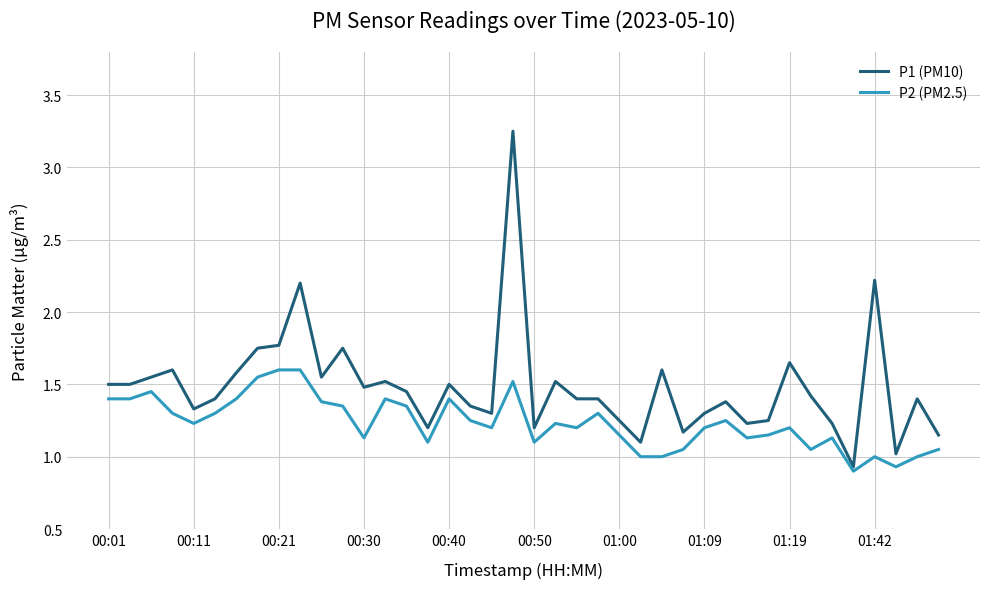

True or false: P2 (PM2.5) and P1 (PM10) cross at least once.

False